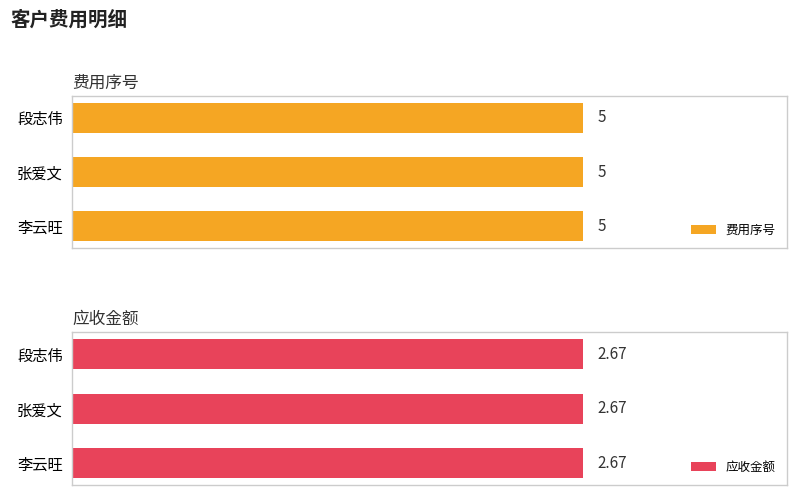

Which category has the lowest value across all series?

李云旺